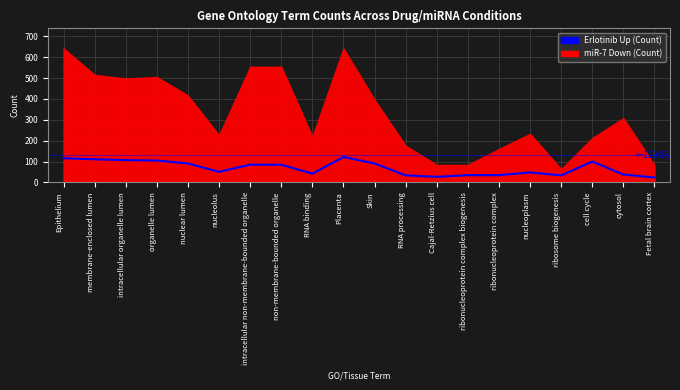

What is the change in value from Skin to Cajal-Retzius cell?

-64